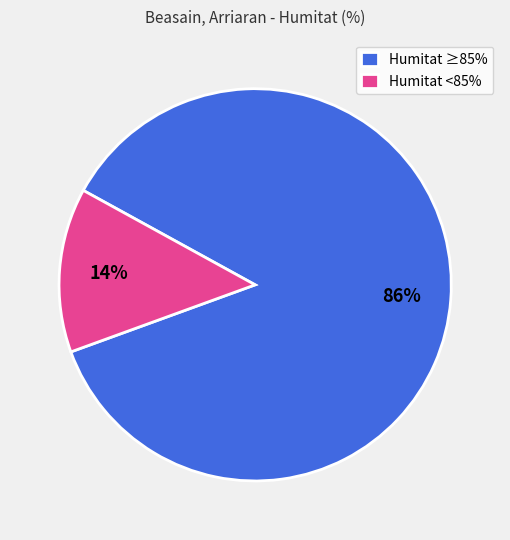

To the nearest percent, what is the average slice percentage?

50%